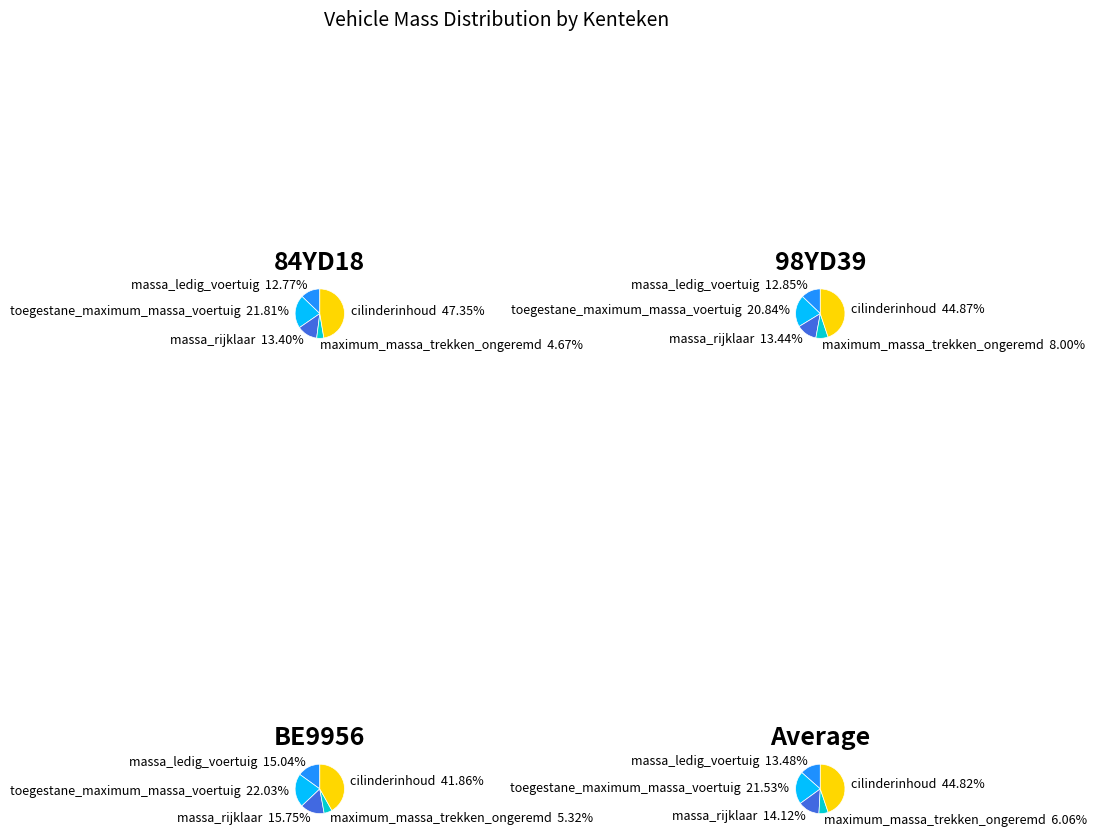

Which slice is the largest?

cilinderinhoud